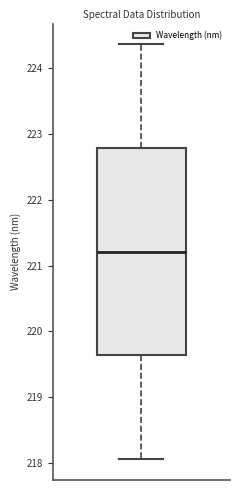

Transcribe this box plot: give where the median line is, the range the box spans, and where the two whiskers end, as read against the y-axis. The values are not printed on the chart, so give them approximately, as read against the axis.

median 221.2, box 219.6 to 222.8, whiskers 218.1 to 224.4